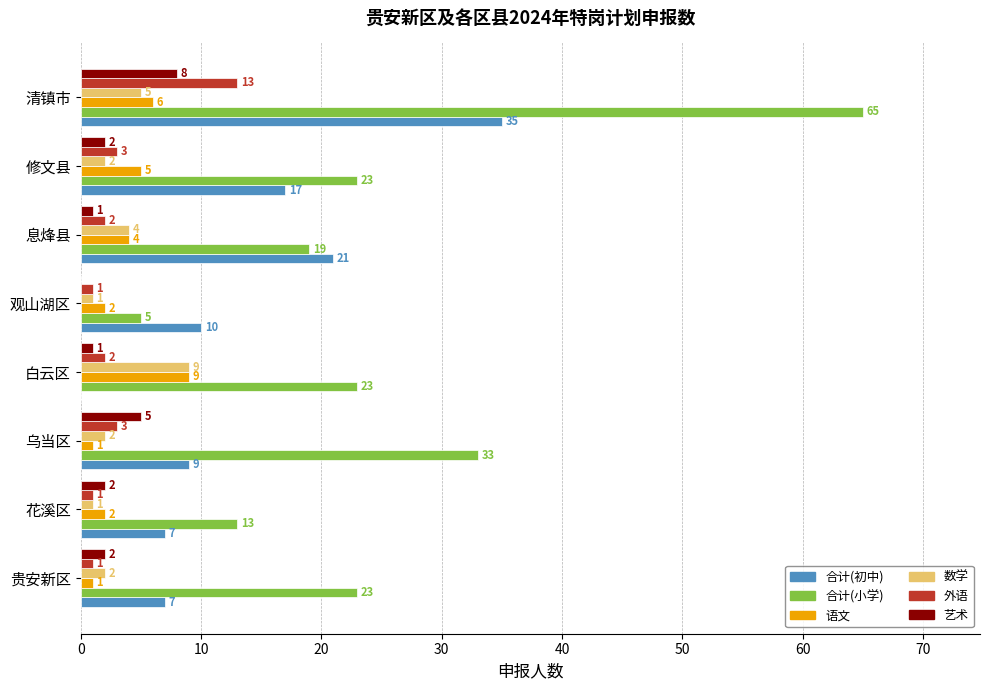

Where is 语文 nearest to the value 5?

修文县